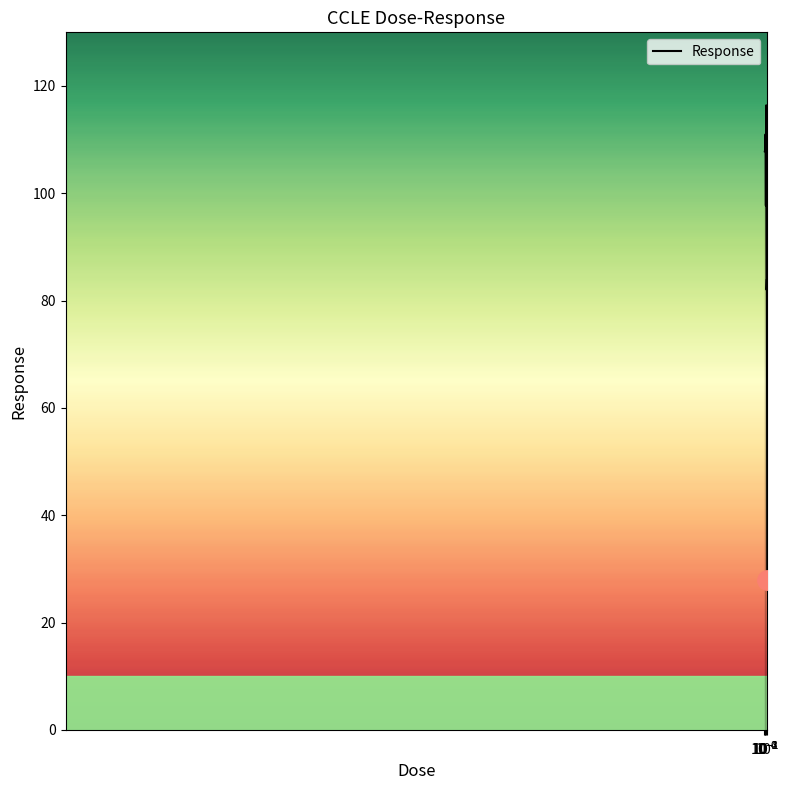

What is the greatest value displayed?

116.4